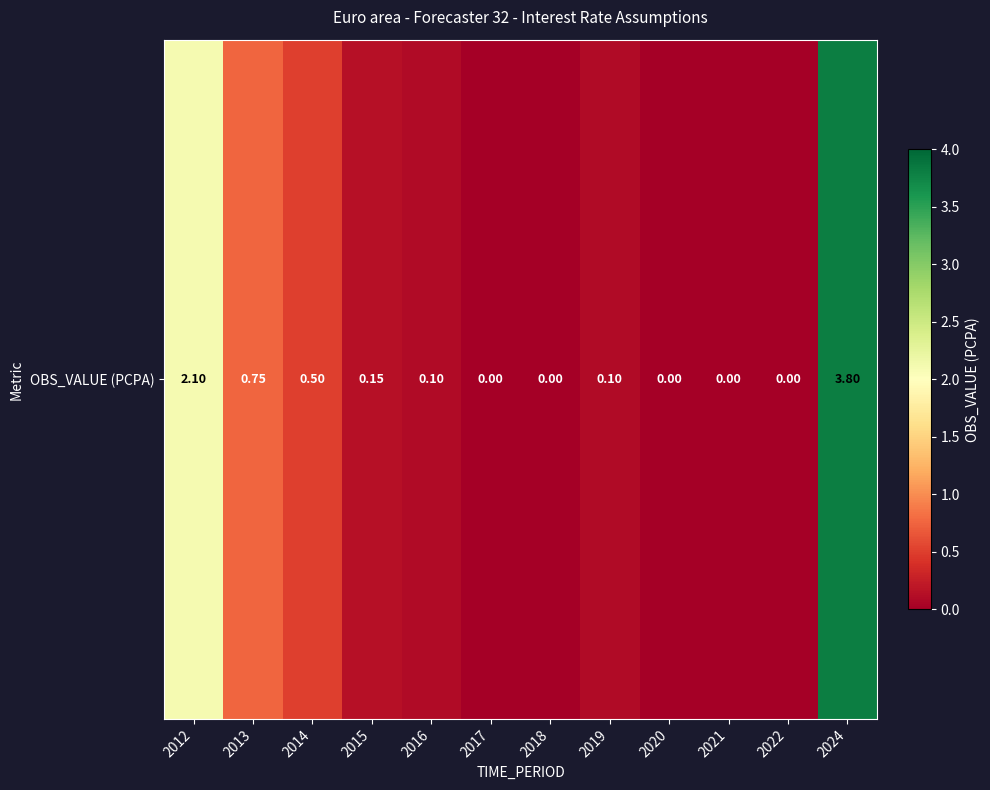

What is the greatest value displayed?

3.8